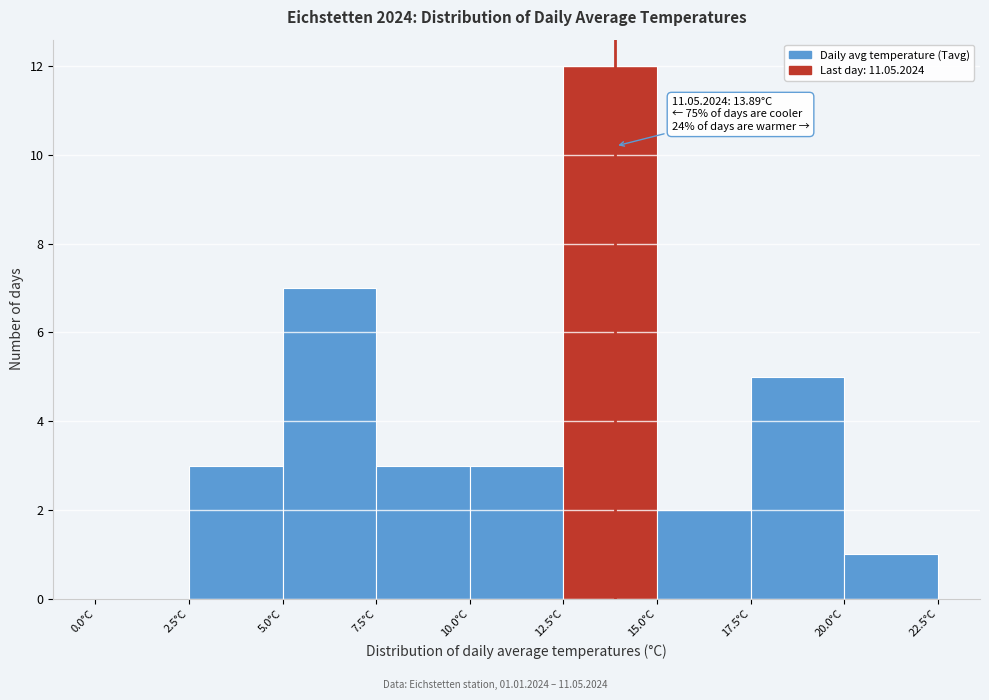

Over which range of the x-axis is the bar tallest?

12.5 to 15.0